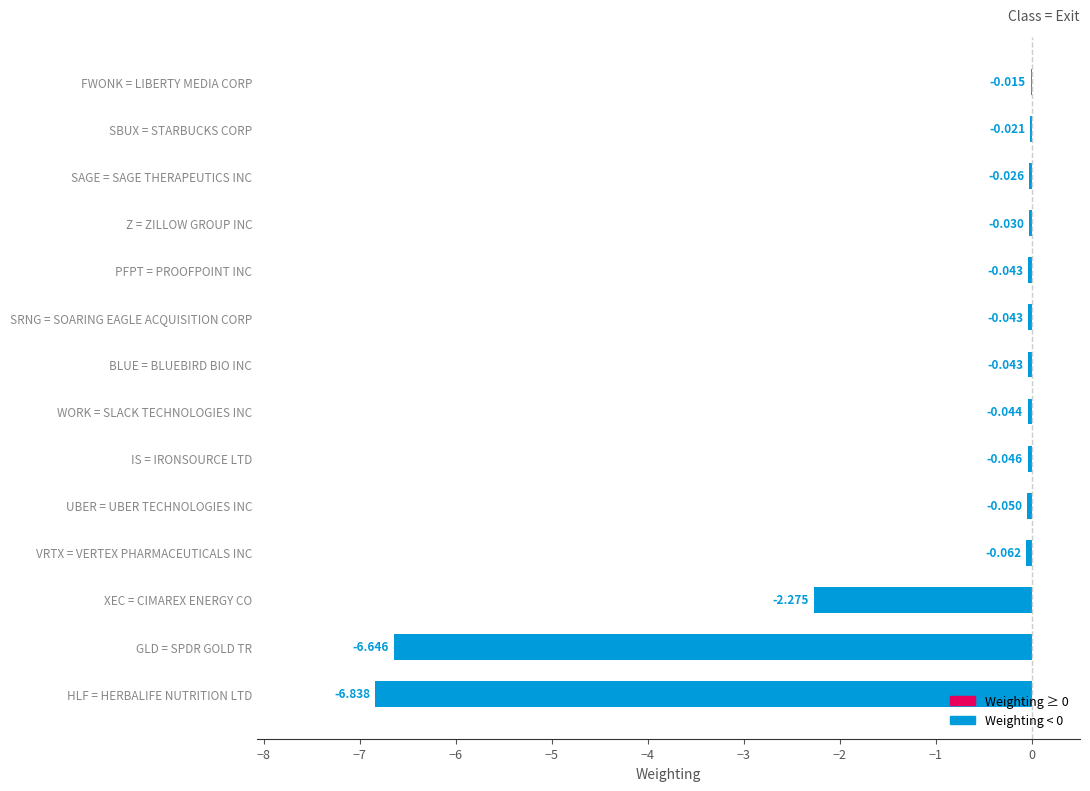

Where is the data nearest to the value -3?

XEC = CIMAREX ENERGY CO